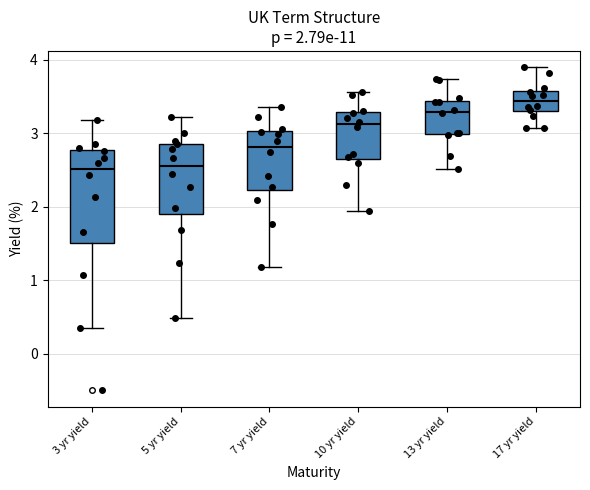

Comparing the boxes themselves (not the whiskers), which one is the tallest?

3 yr yield